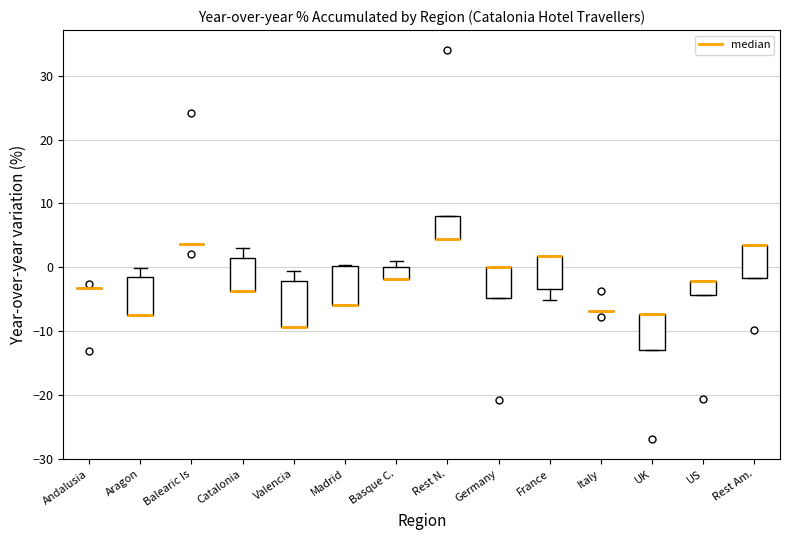

Reading left to right, transcribe this box plot: for each box, give where its median line is, the range the box spans, and where its two whiskers end, as read against the y-axis. The values are not printed on the chart, so give them approximately, as read against the axis.

Andalusia: box collapsed to a line at -3, whiskers -3 to -3
Aragon: median -7 (drawn on the box's lower edge), box -7 to -2, whiskers -7 to 0
Balearic Is: box collapsed to a line at 4, whiskers 4 to 4
Catalonia: median -4 (drawn on the box's lower edge), box -4 to 2, whiskers -4 to 3
Valencia: median -9 (drawn on the box's lower edge), box -9 to -2, whiskers -9 to -1
Madrid: median -6 (drawn on the box's lower edge), box -6 to 0, whiskers -6 to 0
Basque C.: median -2 (drawn on the box's lower edge), box -2 to 0, whiskers -2 to 1
Rest N.: median 4 (drawn on the box's lower edge), box 4 to 8, whiskers 4 to 8
Germany: median 0 (drawn on the box's upper edge), box -5 to 0, whiskers -5 to 0
France: median 2 (drawn on the box's upper edge), box -3 to 2, whiskers -5 to 2
Italy: box collapsed to a line at -7, whiskers -7 to -7
UK: median -7 (drawn on the box's upper edge), box -13 to -7, whiskers -13 to -7
US: median -2 (drawn on the box's upper edge), box -4 to -2, whiskers -4 to -2
Rest Am.: median 3 (drawn on the box's upper edge), box -2 to 3, whiskers -2 to 3